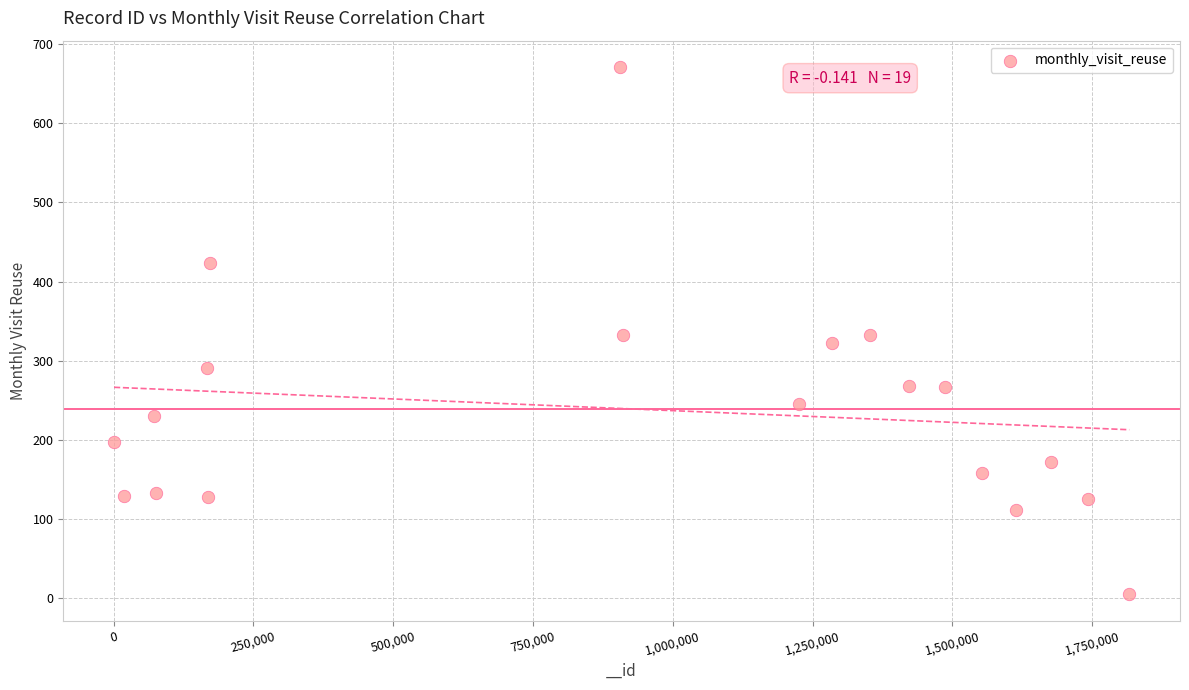

What is the range of X values (max minus min)?

1815475